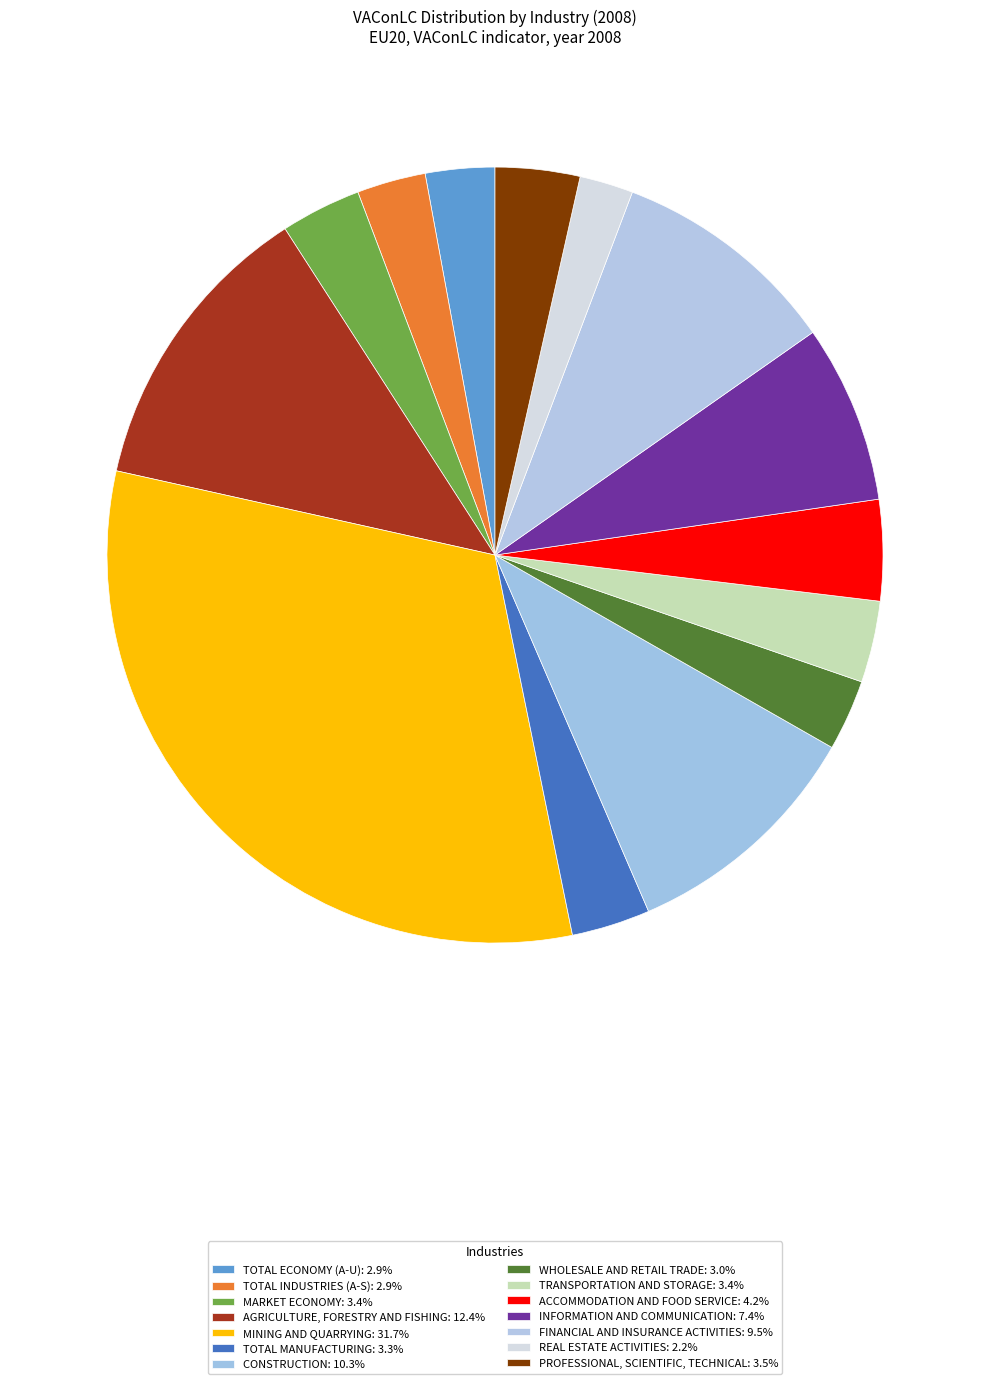

Count the number of slices in the pie.

14